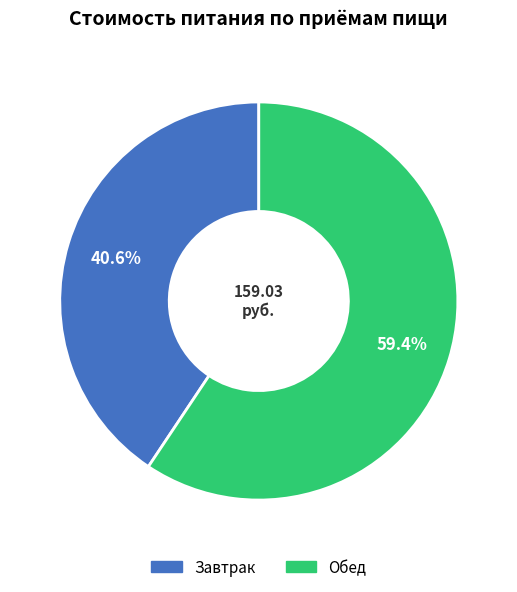

Which category has the biggest portion of the pie?

Обед